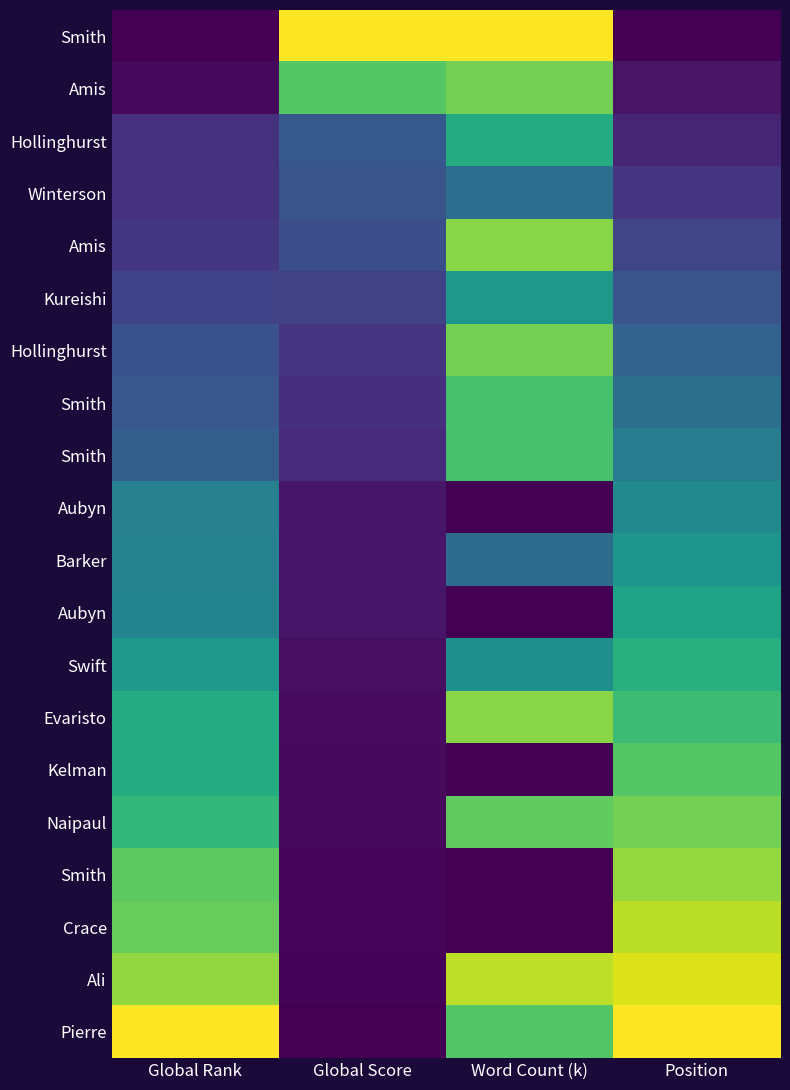

What is the total value across all series at Global Rank?

8.6